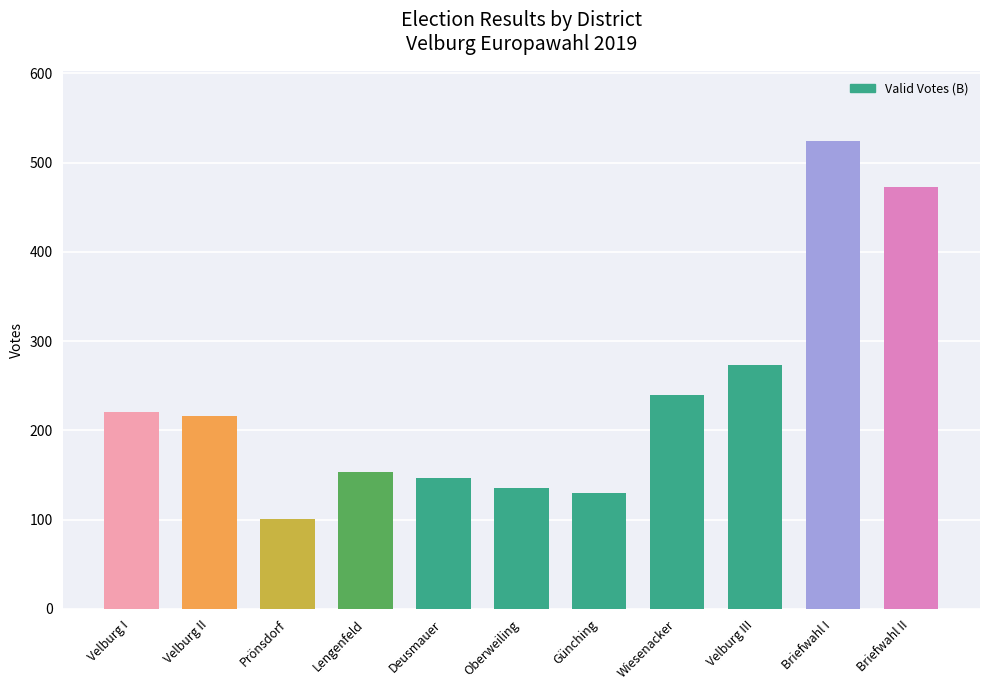

The chart shows a value of 234 at Oberweiling. True or false?

False